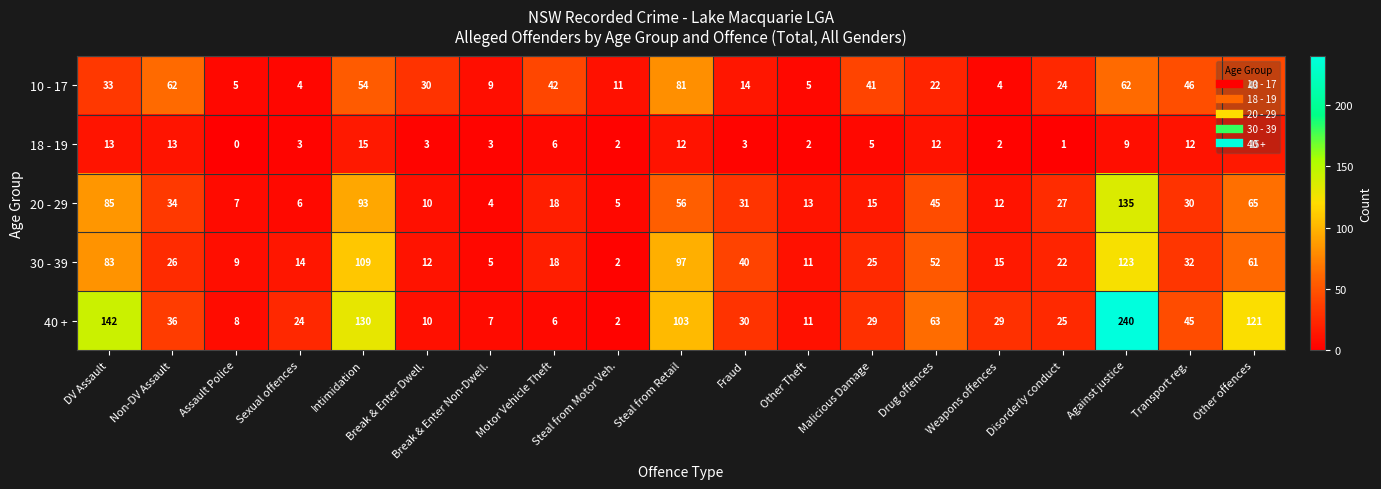

List the series in order of their peak value, highest first.

40 +, 20 - 29, 30 - 39, 10 - 17, 18 - 19